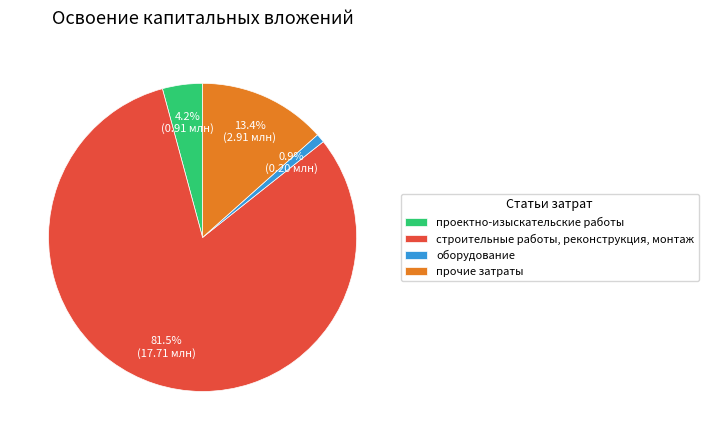

To the nearest percent, what portion does оборудование represent?

1%